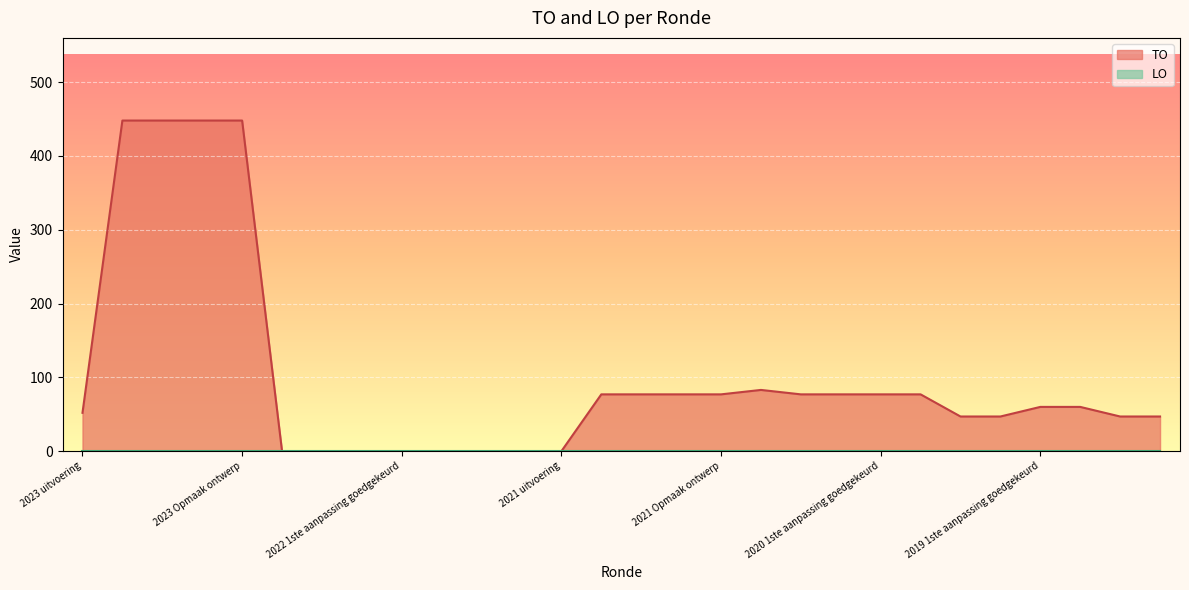

What is the value of the 21st point from the left?

77